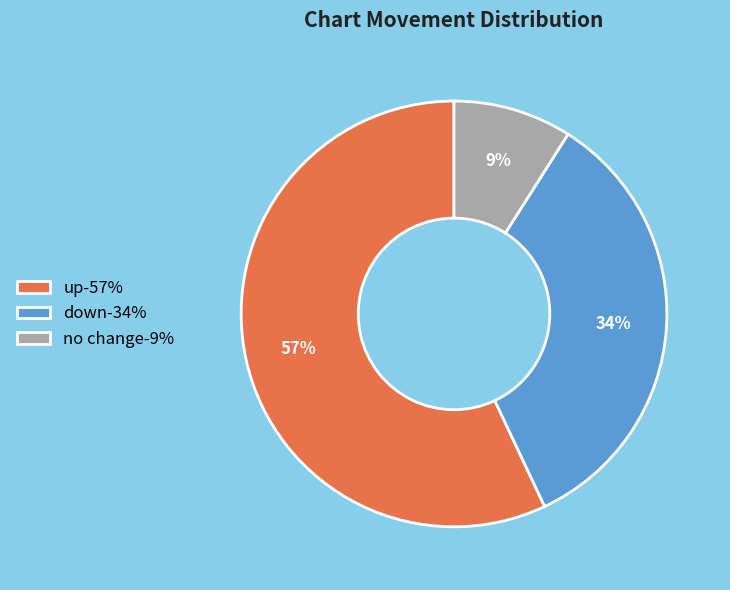

To the nearest percent, what percentage of the pie is no change-9%?

9%